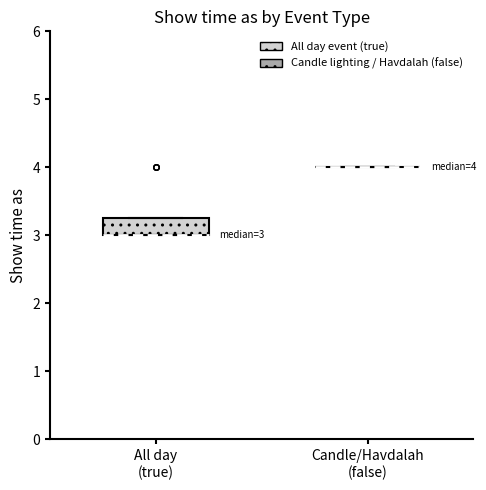

Which box is the tallest, from its lower edge to its upper edge?

All day (true)